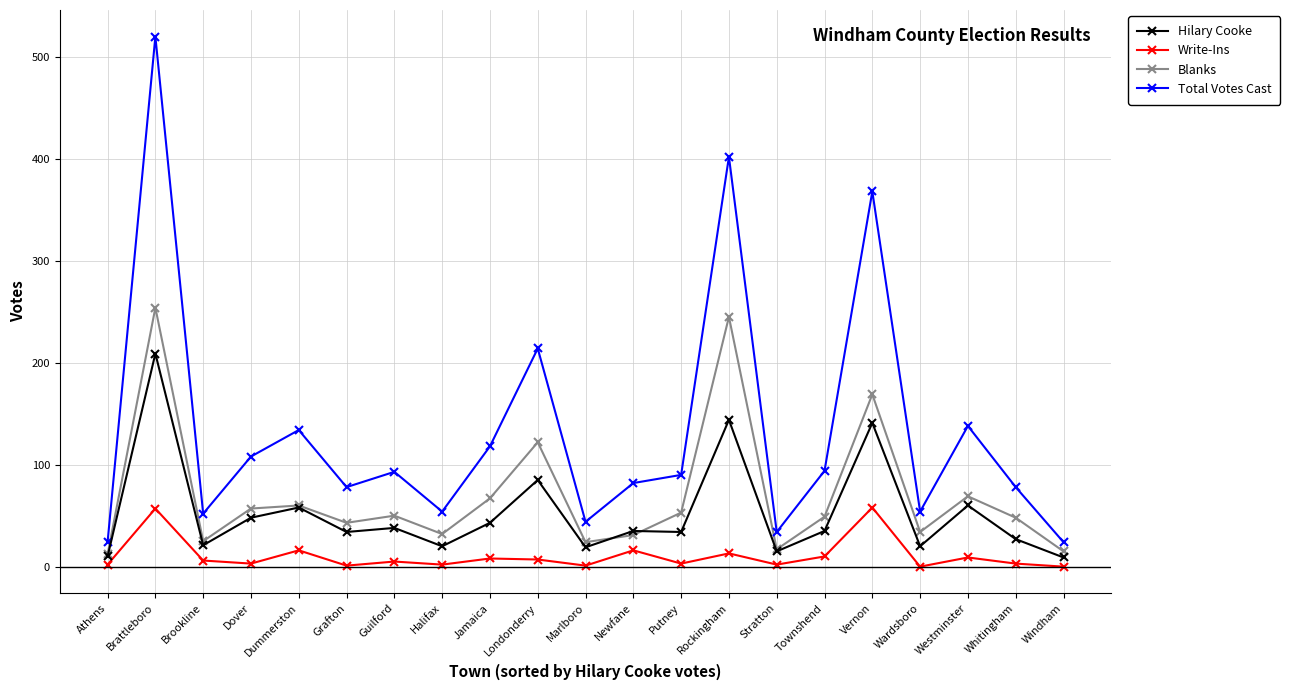

Which series ends up on top after the final intersection of Hilary Cooke and Blanks?

Blanks